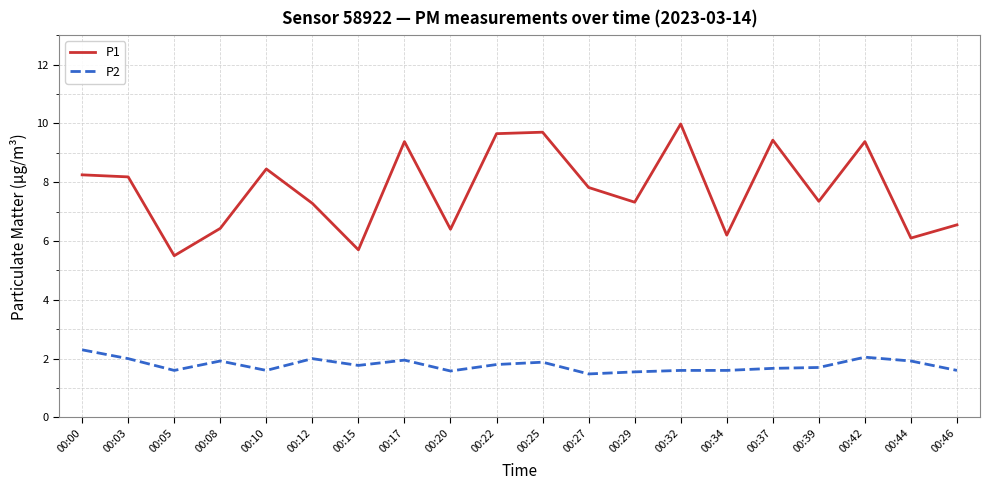

What is the minimum value shown in the chart?

1.5